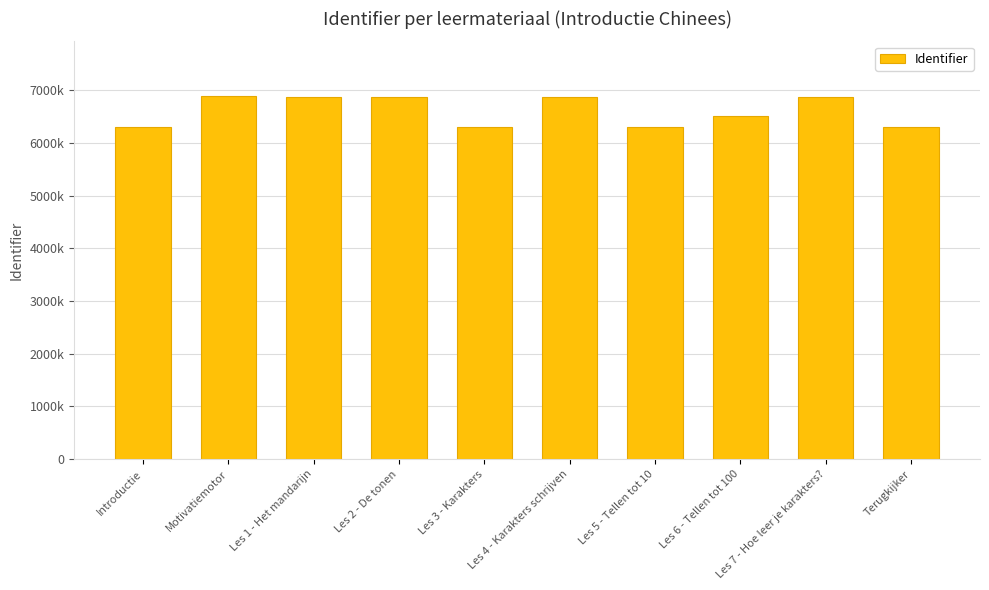

Are the bars grouped side by side (vs. stacked)?

No